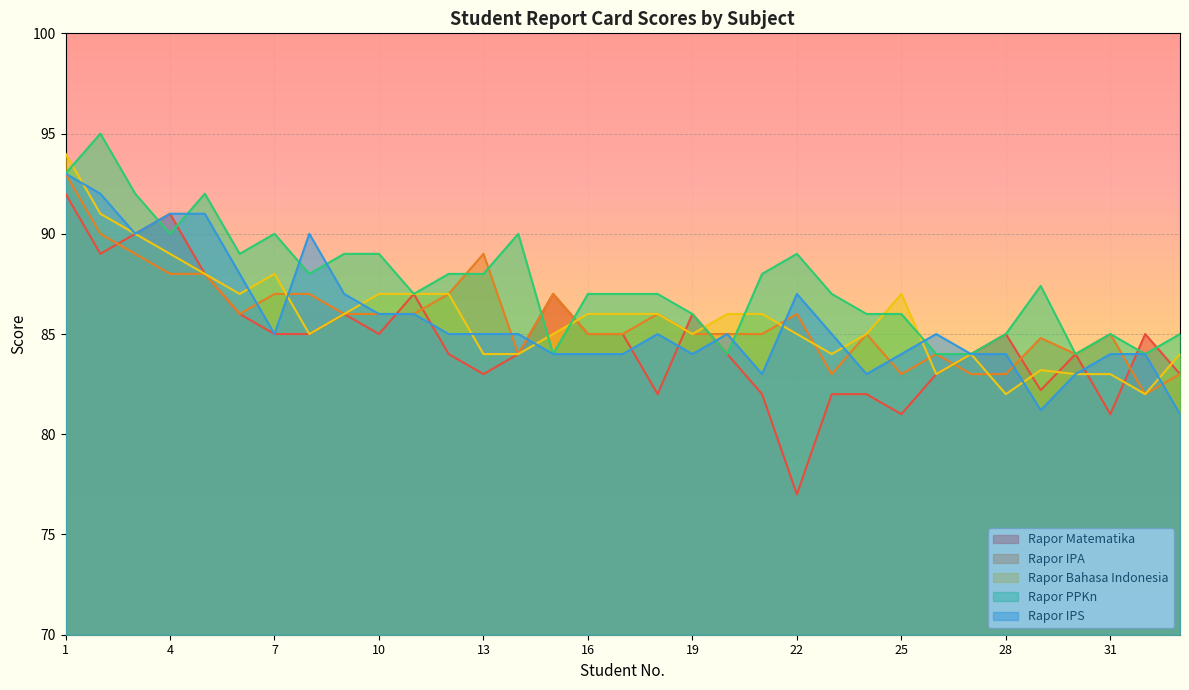

At which category does Rapor Bahasa Indonesia reach its first local peak?

7